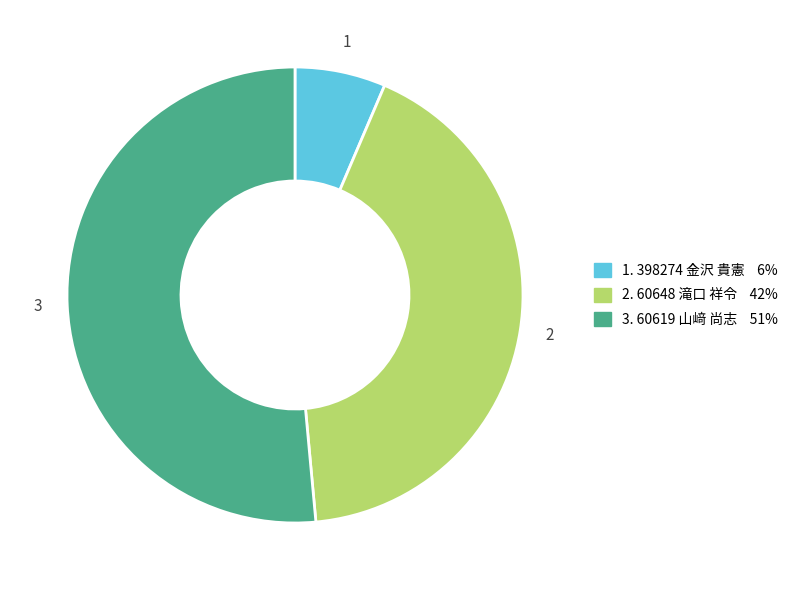

Is there any slice that represents more than half of the pie?

Yes